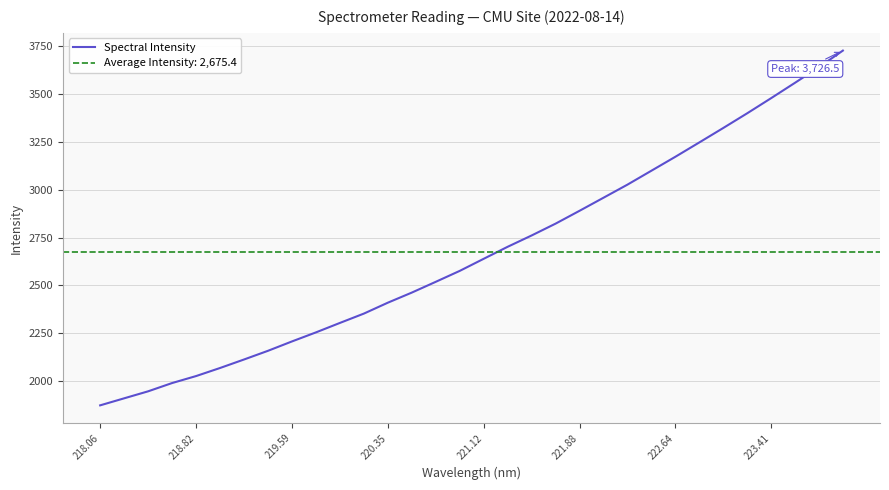

What is the lowest value of the Spectral Intensity series?

1873.4